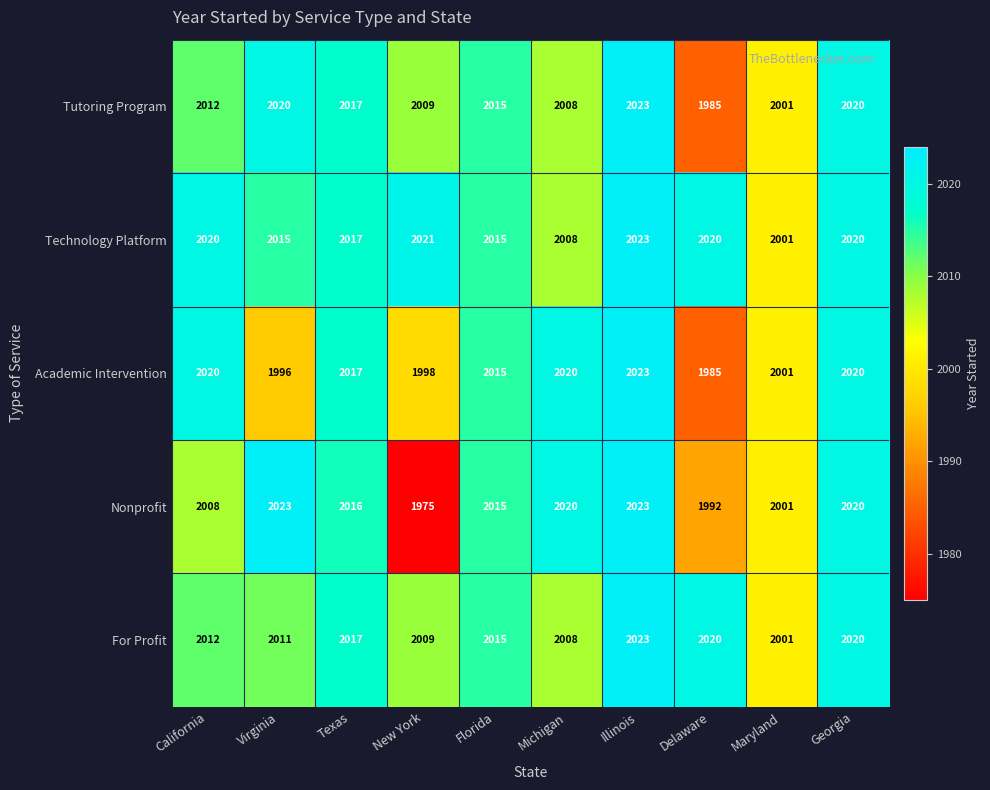

The Nonprofit series shows 1975 at New York. True or false?

True